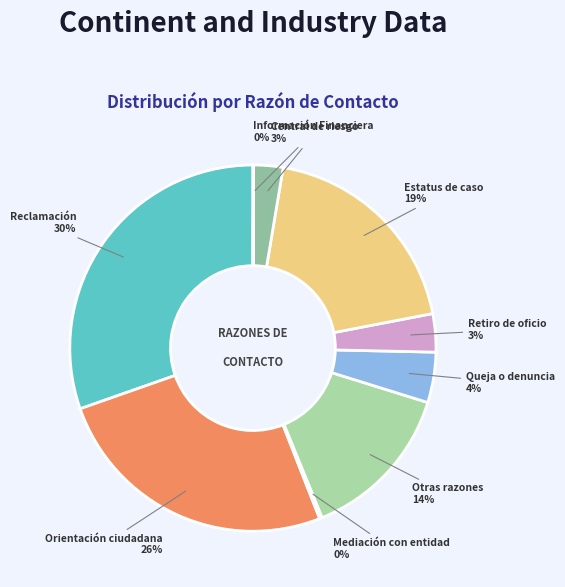

Is the sum of Reclamación and Central de riesgo greater than half?

No